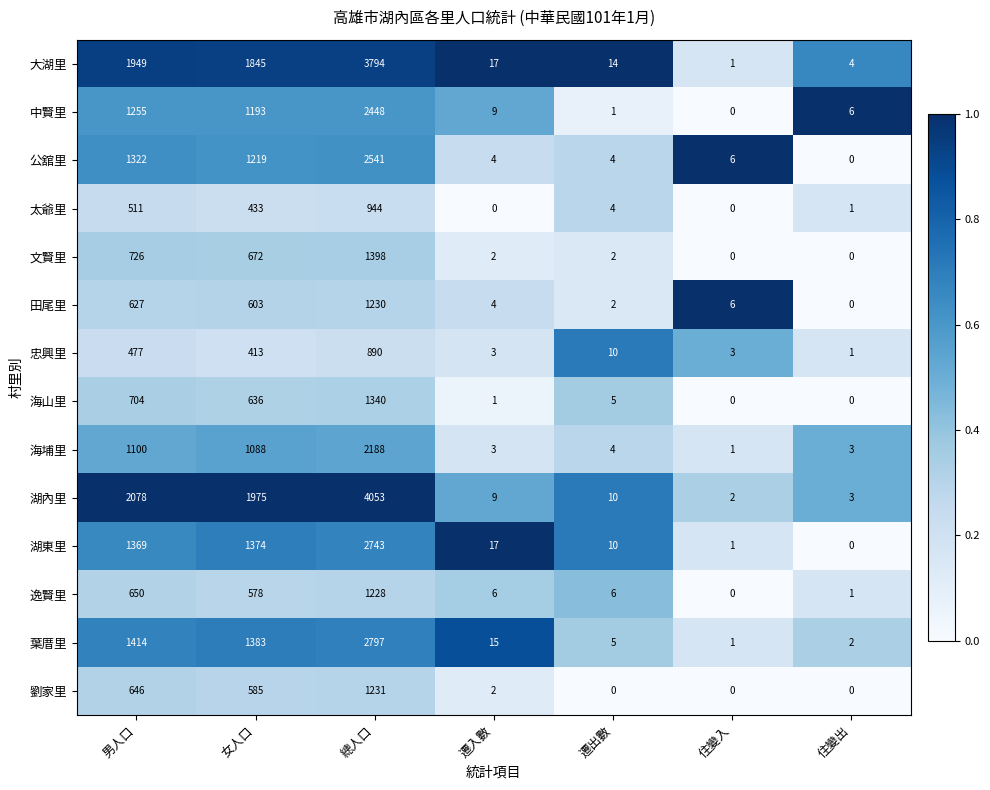

What is the highest value of the 湖內里 series?

4053